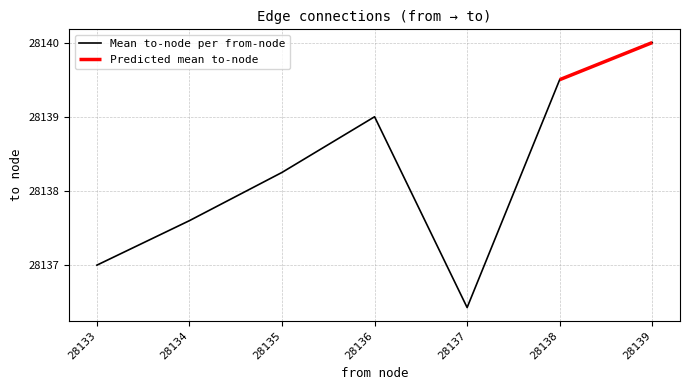

Does the chart have visible grid lines?

Yes